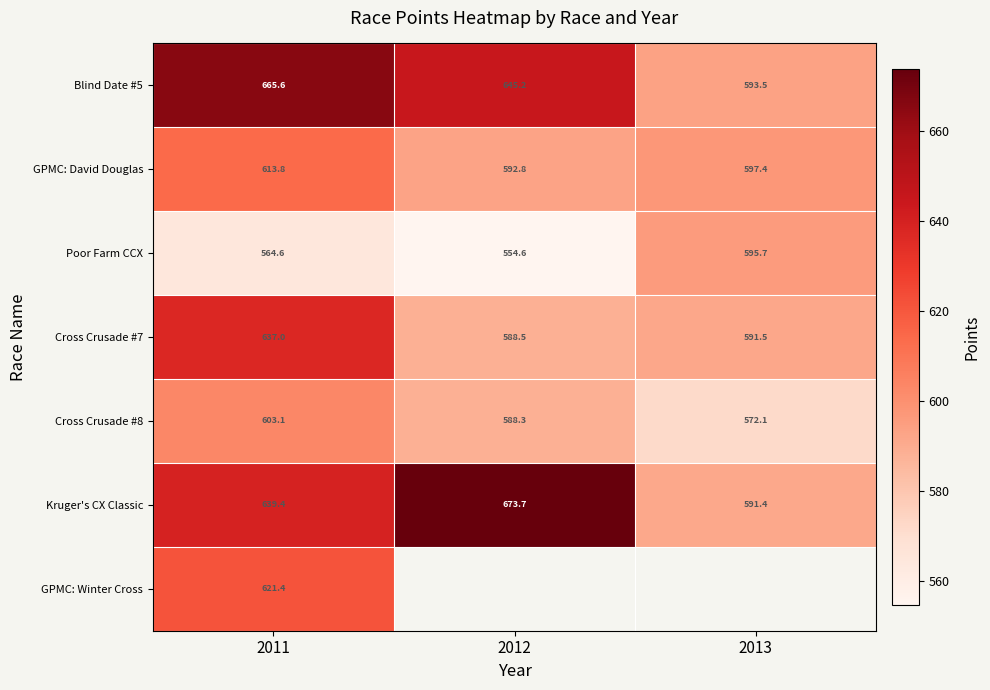

How many distinct data groups are displayed?

7